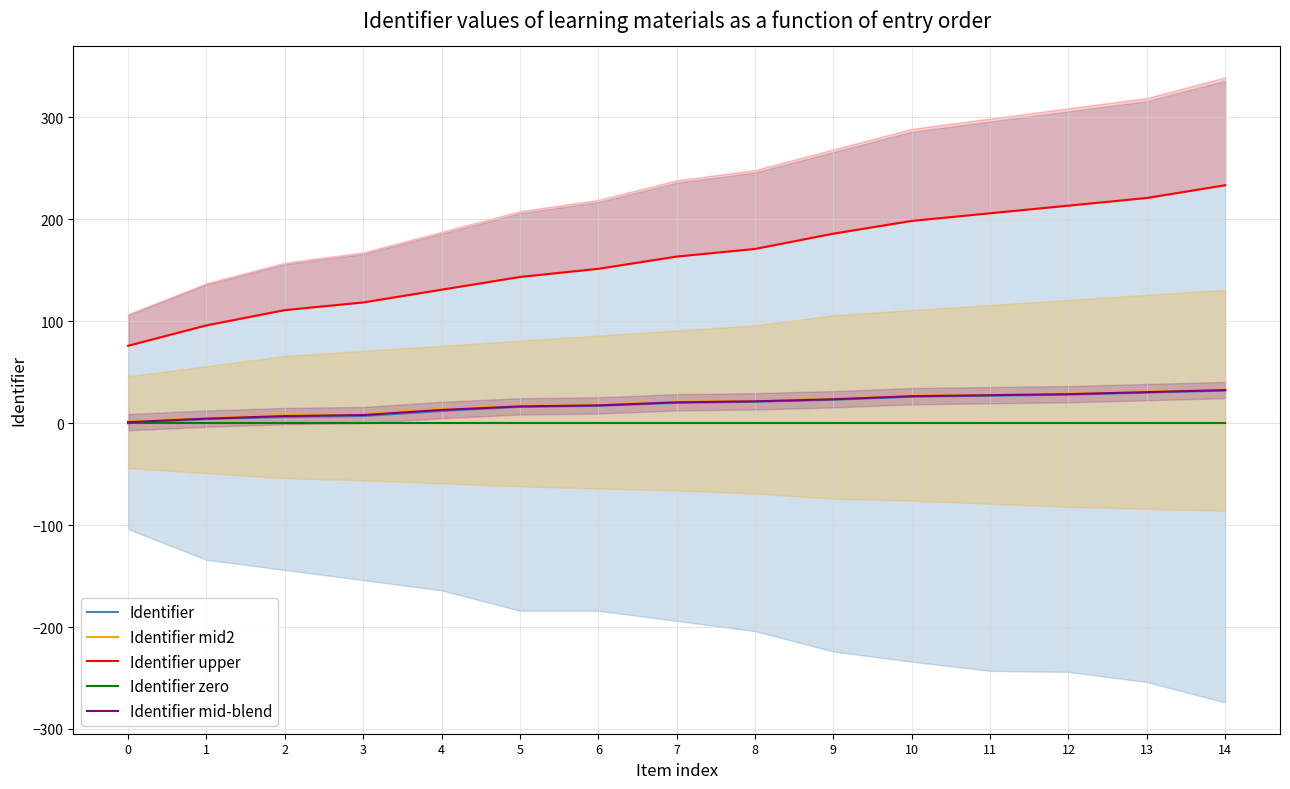

Which series has the largest total across all categories?

Identifier upper